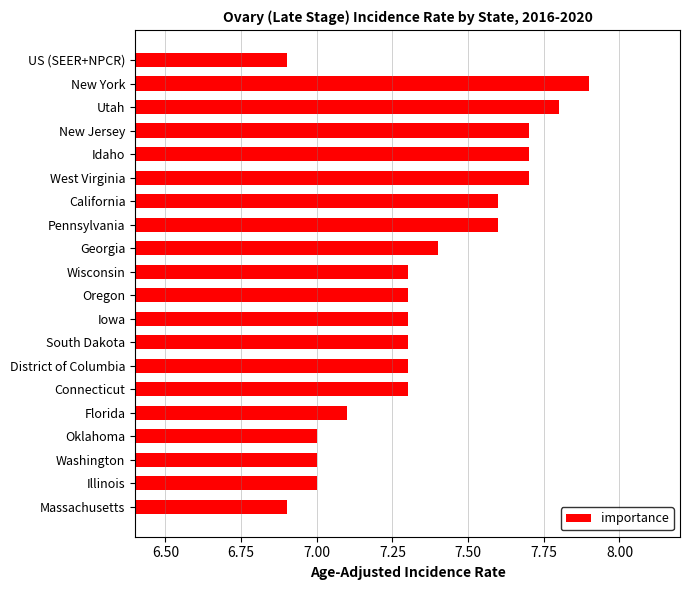

Reading bottom to top, extract all data points from this chart.

Massachusetts=6.9	Illinois=7.0	Washington=7.0	Oklahoma=7.0	Florida=7.1	Connecticut=7.3	District of Columbia=7.3	South Dakota=7.3	Iowa=7.3	Oregon=7.3	Wisconsin=7.3	Georgia=7.4	Pennsylvania=7.6	California=7.6	West Virginia=7.7	Idaho=7.7	New Jersey=7.7	Utah=7.8	New York=7.9	US (SEER+NPCR)=6.9